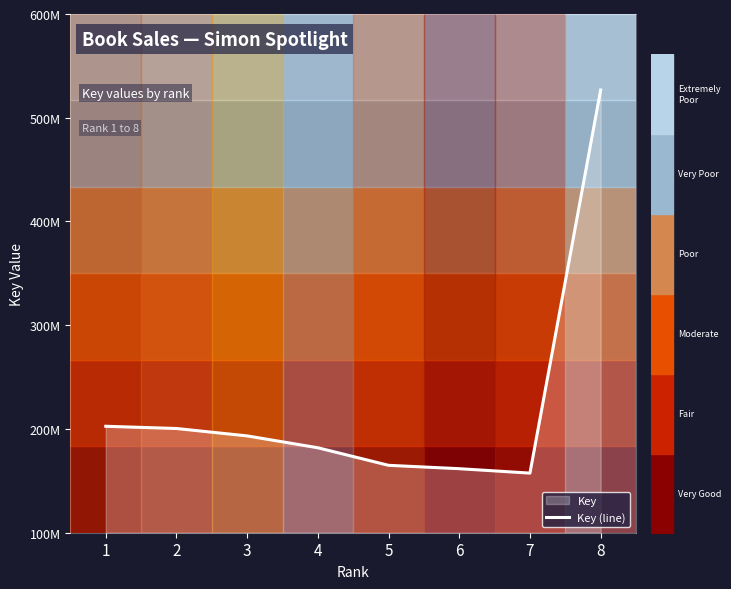

Rank the categories by value from lowest to highest.

7, 6, 5, 4, 3, 2, 1, 8